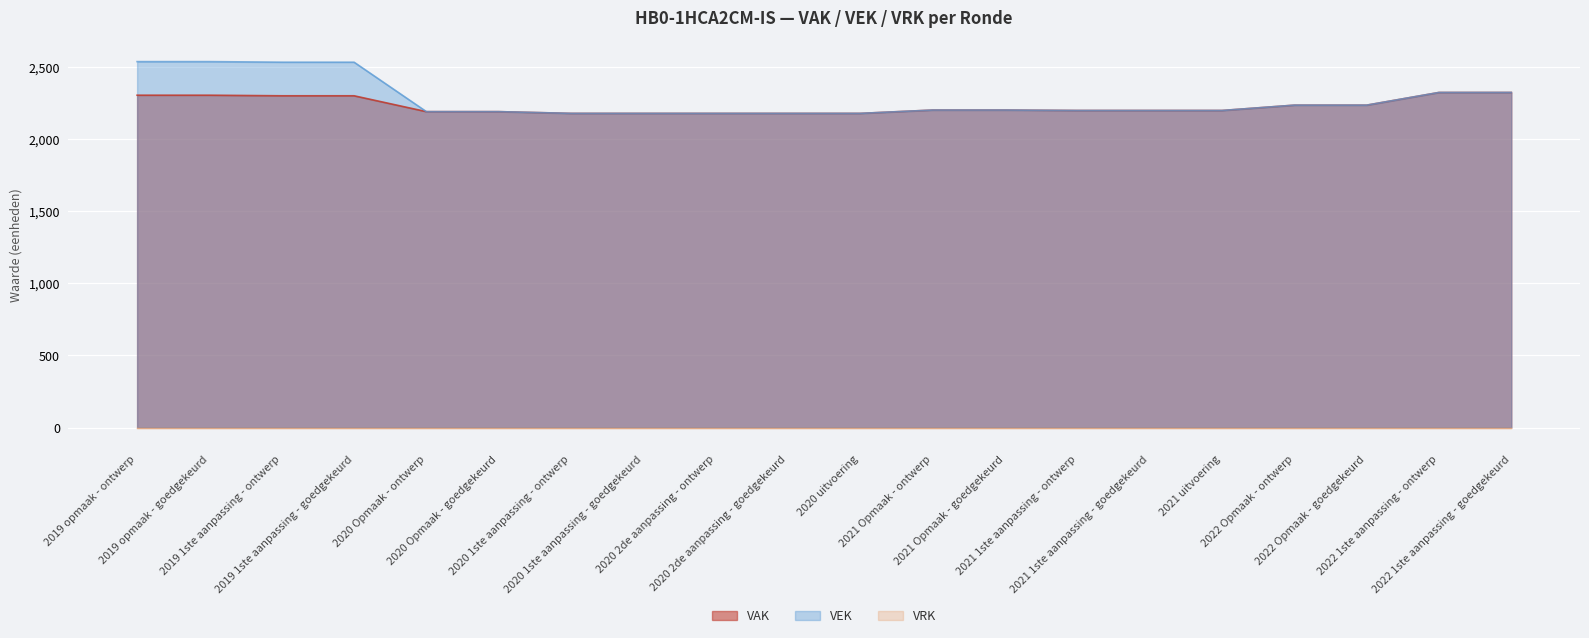

The value of VEK at 2022 Opmaak - ontwerp is 2236. True or false?

True